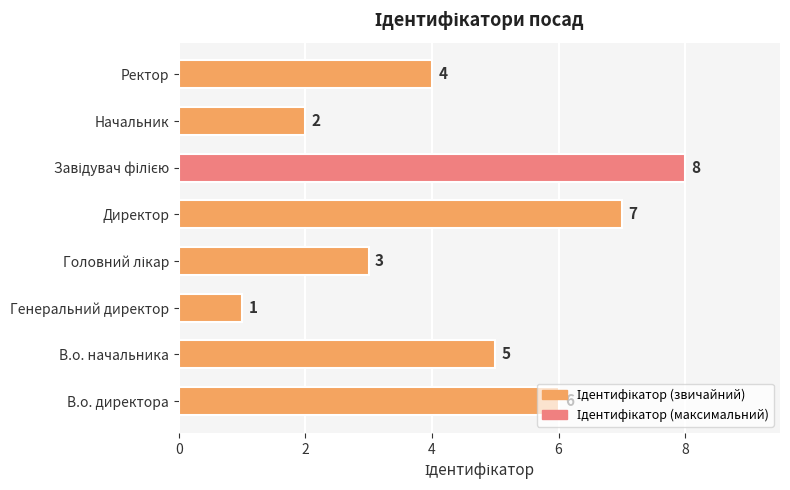

What is the difference between the maximum and minimum values?

7